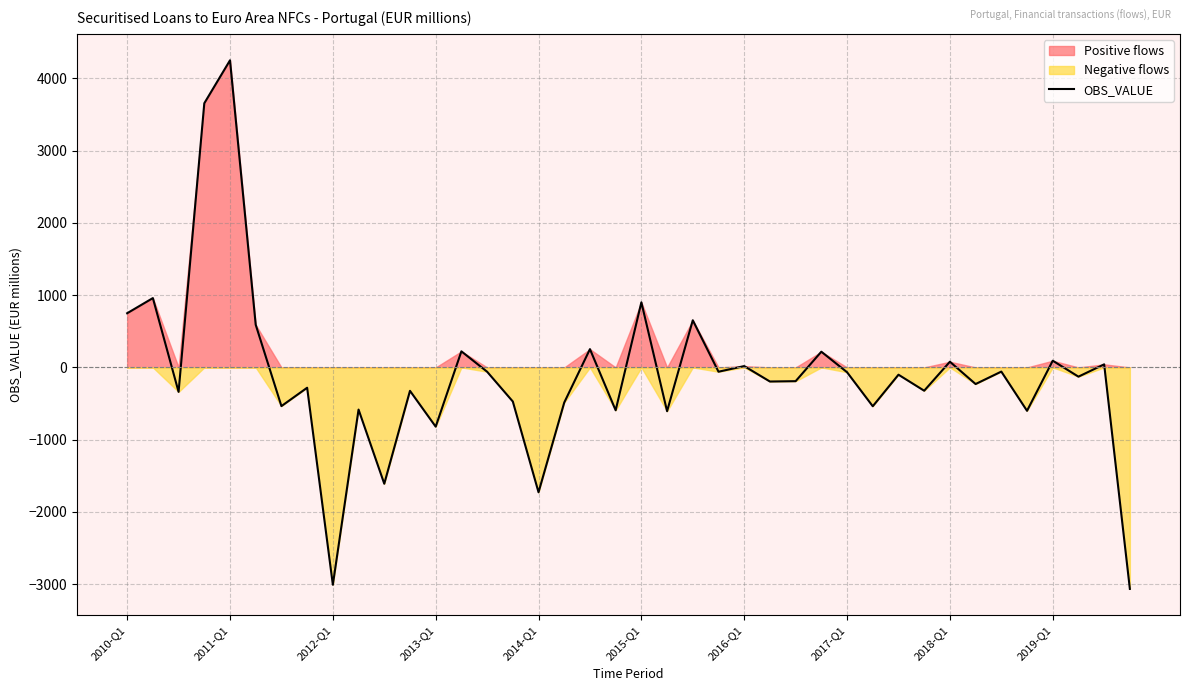

How many values are below -127?

21